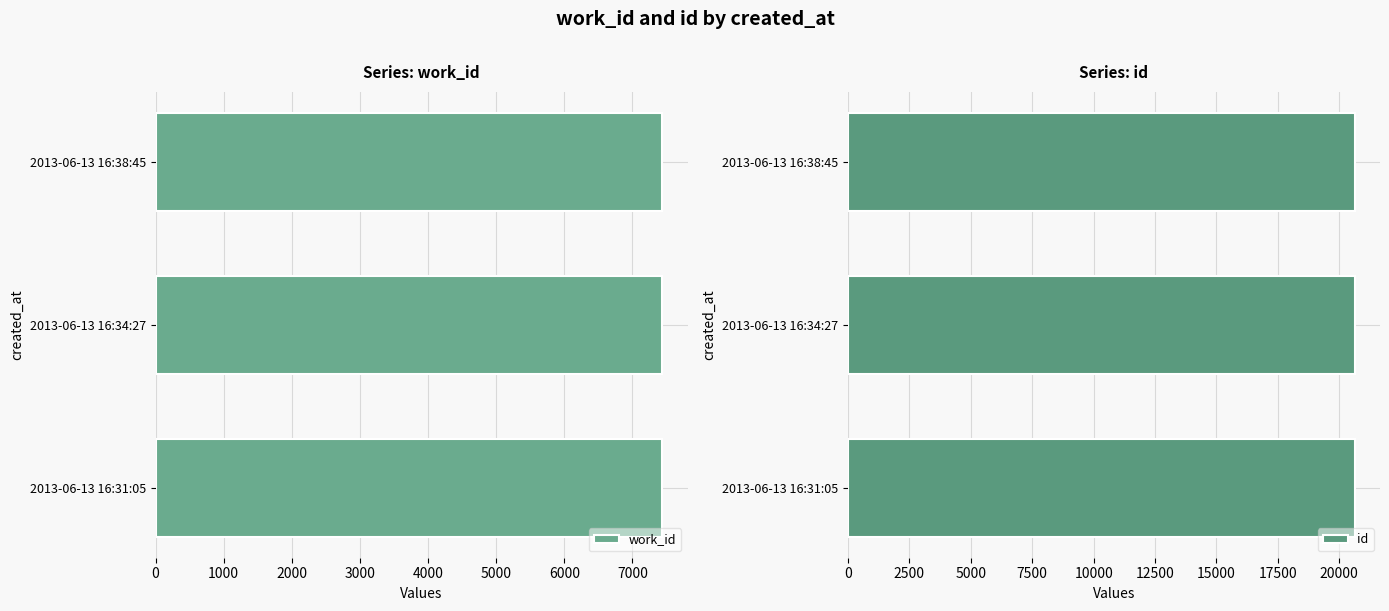

The value of work_id at 2013-06-13 16:38:45 is 7436. True or false?

True